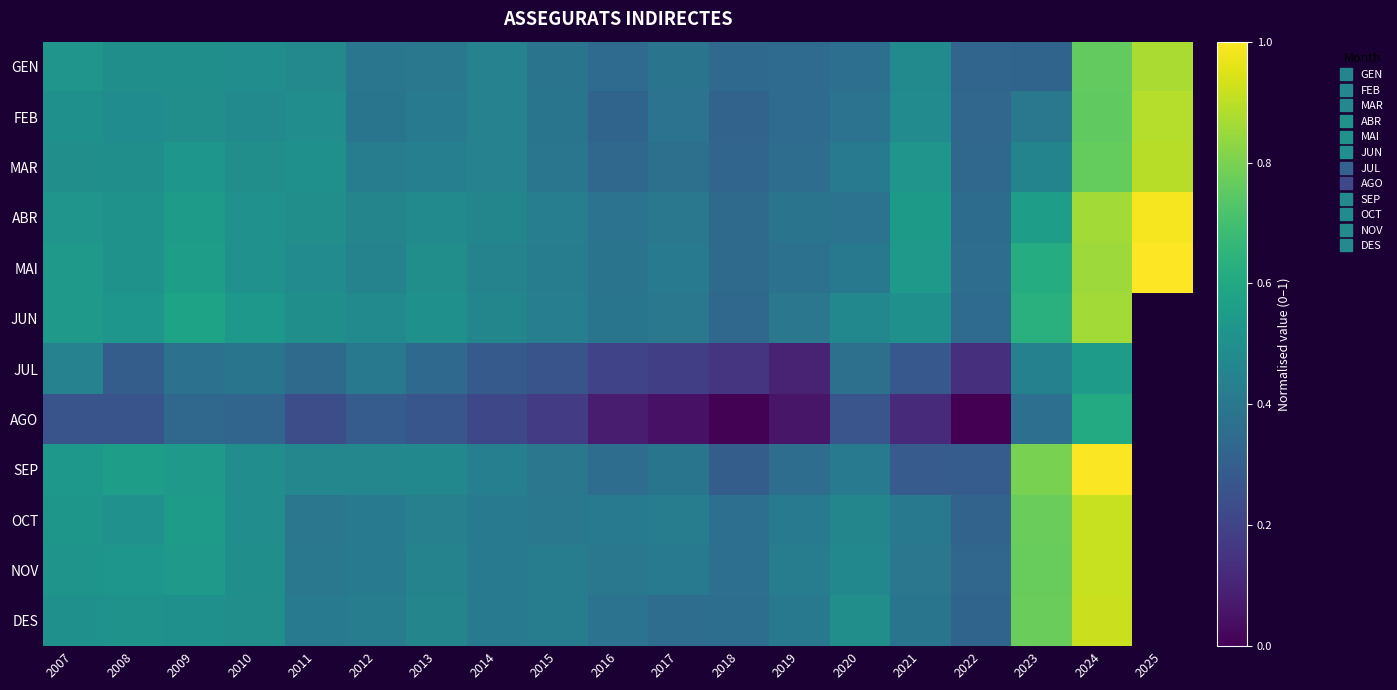

Reading left to right, transcribe all the data shown in this chart.

GEN: 2007=0.5	2008=0.5	2009=0.5	2010=0.5	2011=0.5	2012=0.4	2013=0.4	2014=0.4	2015=0.4	2016=0.3	2017=0.4	2018=0.3	2019=0.3	2020=0.4	2021=0.5	2022=0.3	2023=0.3	2024=0.8	2025=0.9
FEB: 2007=0.5	2008=0.5	2009=0.5	2010=0.5	2011=0.5	2012=0.4	2013=0.4	2014=0.4	2015=0.4	2016=0.3	2017=0.4	2018=0.3	2019=0.4	2020=0.4	2021=0.5	2022=0.3	2023=0.4	2024=0.8	2025=0.9
MAR: 2007=0.5	2008=0.5	2009=0.5	2010=0.5	2011=0.5	2012=0.4	2013=0.4	2014=0.4	2015=0.4	2016=0.3	2017=0.4	2018=0.3	2019=0.4	2020=0.4	2021=0.5	2022=0.3	2023=0.5	2024=0.8	2025=0.9
ABR: 2007=0.5	2008=0.5	2009=0.5	2010=0.5	2011=0.5	2012=0.5	2013=0.5	2014=0.5	2015=0.4	2016=0.4	2017=0.4	2018=0.3	2019=0.4	2020=0.4	2021=0.5	2022=0.4	2023=0.6	2024=0.9	2025=1.0
MAI: 2007=0.5	2008=0.5	2009=0.6	2010=0.5	2011=0.5	2012=0.4	2013=0.5	2014=0.4	2015=0.4	2016=0.4	2017=0.4	2018=0.3	2019=0.4	2020=0.4	2021=0.5	2022=0.4	2023=0.6	2024=0.9	2025=1.0
JUN: 2007=0.5	2008=0.5	2009=0.6	2010=0.5	2011=0.5	2012=0.5	2013=0.5	2014=0.5	2015=0.4	2016=0.4	2017=0.4	2018=0.3	2019=0.4	2020=0.5	2021=0.5	2022=0.4	2023=0.6	2024=0.9	2025=0.0
JUL: 2007=0.4	2008=0.3	2009=0.4	2010=0.4	2011=0.3	2012=0.4	2013=0.3	2014=0.3	2015=0.3	2016=0.2	2017=0.2	2018=0.2	2019=0.1	2020=0.4	2021=0.3	2022=0.1	2023=0.4	2024=0.5	2025=0.0
AGO: 2007=0.3	2008=0.3	2009=0.3	2010=0.3	2011=0.2	2012=0.3	2013=0.3	2014=0.2	2015=0.2	2016=0.1	2017=0.0	2018=0.0	2019=0.1	2020=0.3	2021=0.1	2022=0.0	2023=0.4	2024=0.6	2025=0.0
SEP: 2007=0.5	2008=0.6	2009=0.5	2010=0.5	2011=0.5	2012=0.5	2013=0.5	2014=0.4	2015=0.4	2016=0.4	2017=0.4	2018=0.3	2019=0.4	2020=0.4	2021=0.3	2022=0.3	2023=0.8	2024=1.0	2025=0.0
OCT: 2007=0.5	2008=0.5	2009=0.5	2010=0.5	2011=0.4	2012=0.4	2013=0.4	2014=0.4	2015=0.4	2016=0.4	2017=0.4	2018=0.4	2019=0.4	2020=0.5	2021=0.4	2022=0.3	2023=0.8	2024=0.9	2025=0.0
NOV: 2007=0.5	2008=0.5	2009=0.5	2010=0.5	2011=0.4	2012=0.4	2013=0.4	2014=0.4	2015=0.4	2016=0.4	2017=0.4	2018=0.4	2019=0.4	2020=0.5	2021=0.4	2022=0.3	2023=0.8	2024=0.9	2025=0.0
DES: 2007=0.5	2008=0.5	2009=0.5	2010=0.5	2011=0.4	2012=0.4	2013=0.5	2014=0.4	2015=0.4	2016=0.4	2017=0.4	2018=0.4	2019=0.4	2020=0.5	2021=0.4	2022=0.3	2023=0.8	2024=0.9	2025=0.0